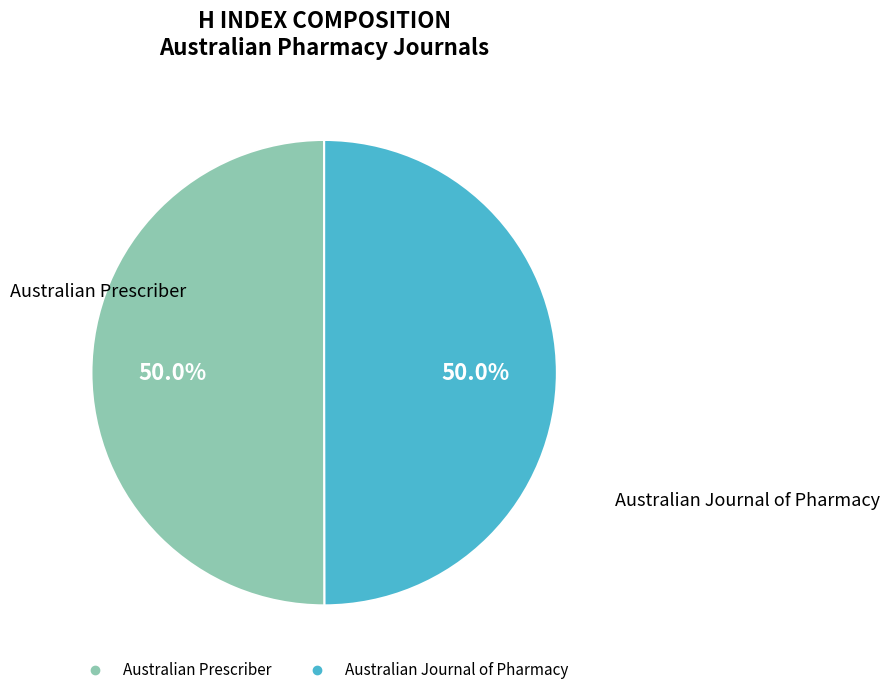

What percentage is the Australian Prescriber slice, to the nearest percent?

50%